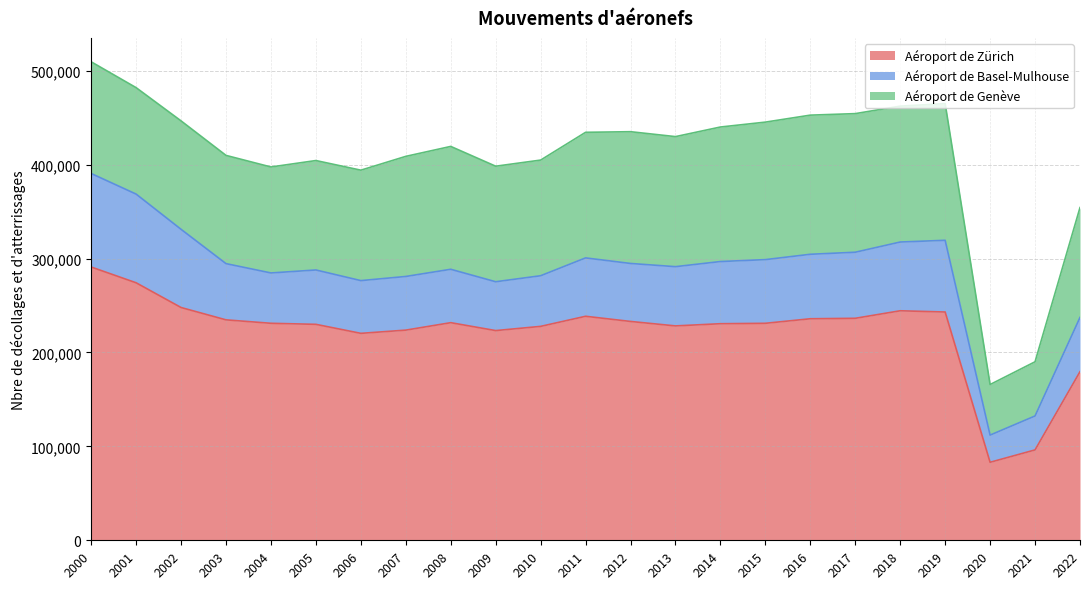

Where is the first local minimum for Aéroport de Basel-Mulhouse?

2004